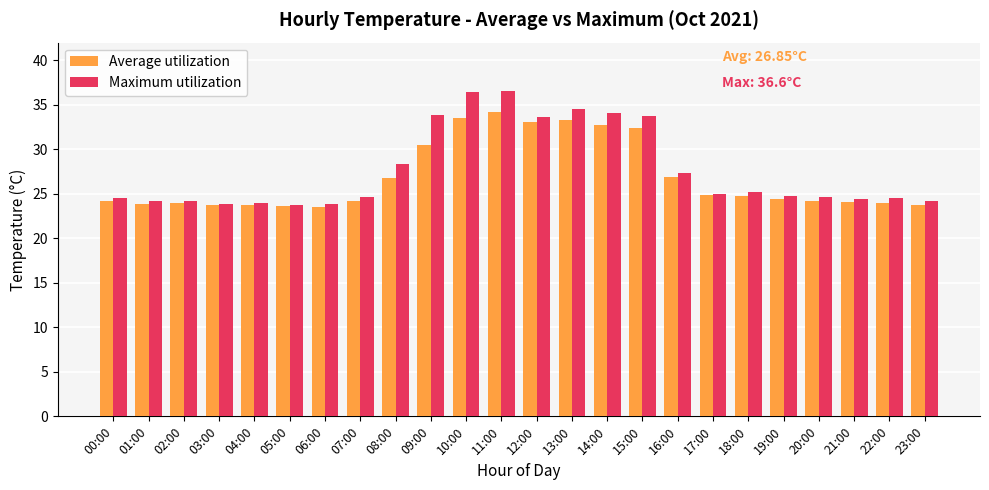

Which series changed the most between 05:00 and 15:00?

Maximum utilization